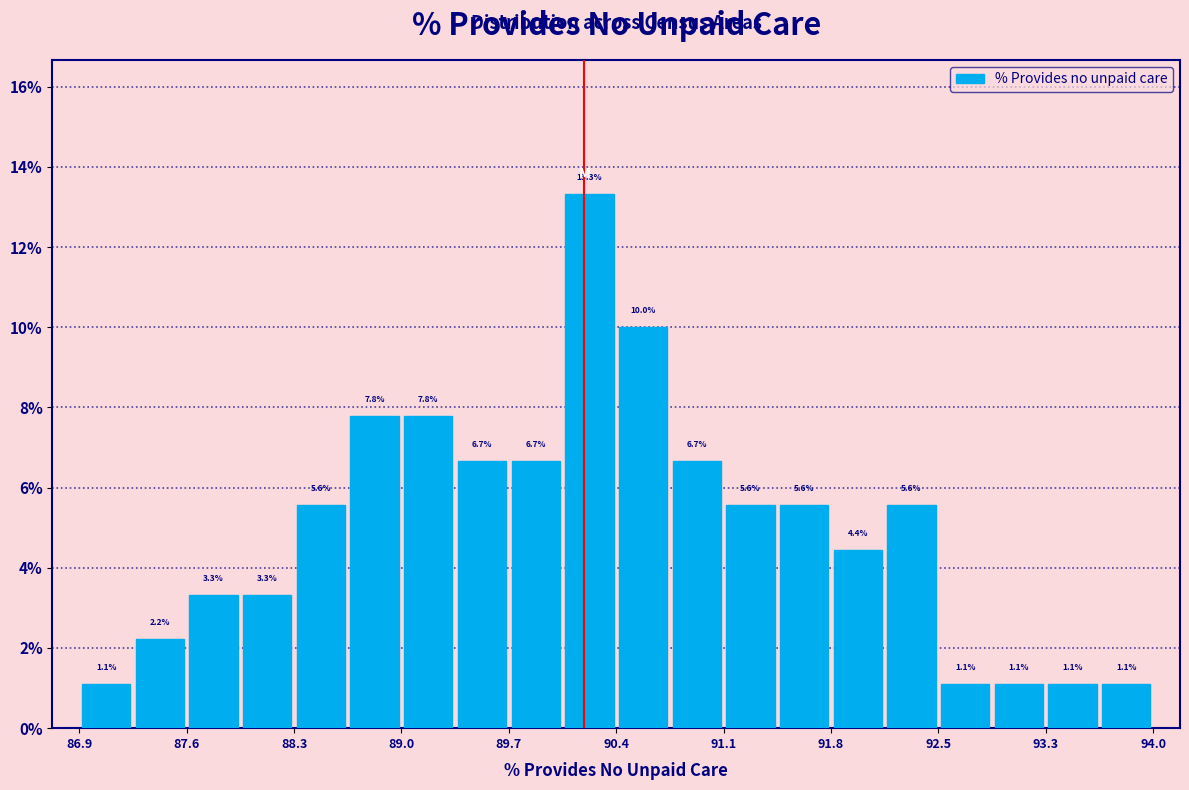

Around what value on the x-axis is the tallest bar? Give the approximate position of its centre, as read against the axis.

90.3